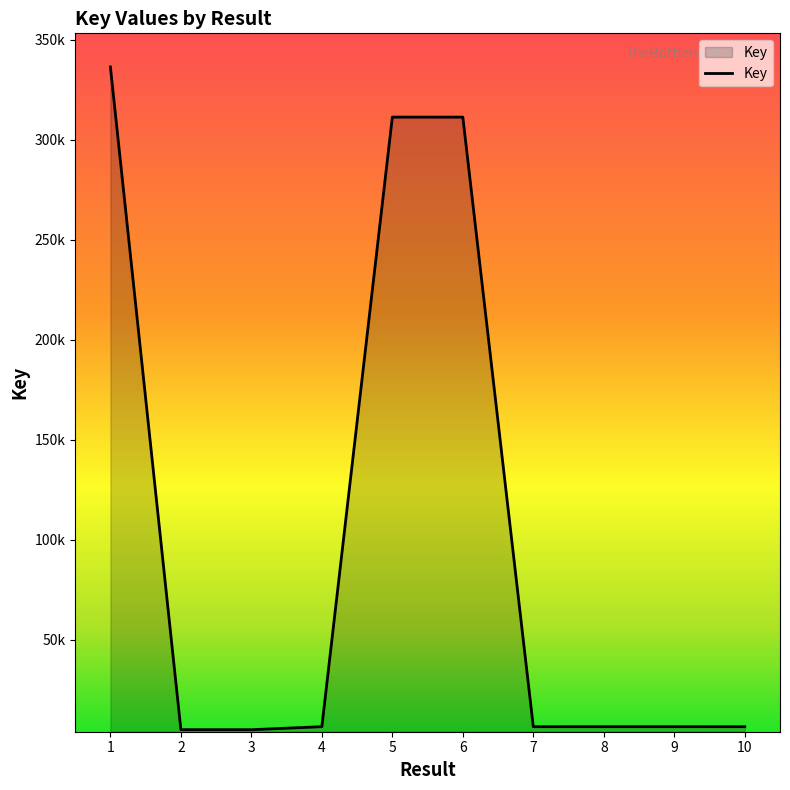

Reading left to right, extract all data points from this chart.

1=336372	2=5075	3=5059	4=6566	5=311315	6=311301	7=6559	8=6568	9=6564	10=6560